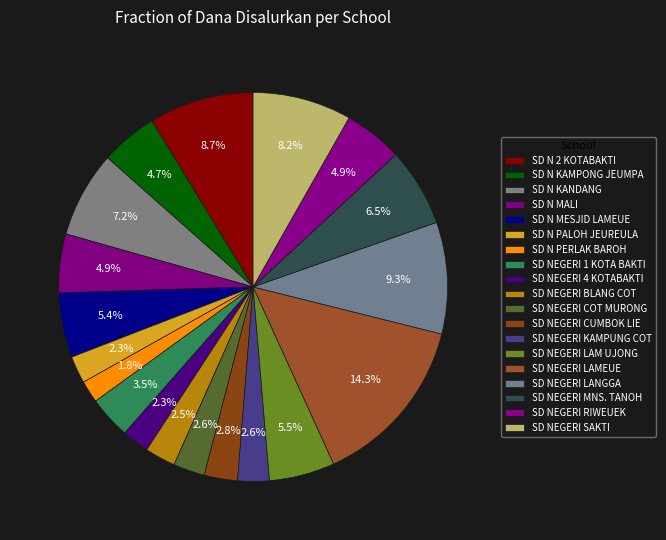

To the nearest percent, what is the average slice percentage?

5%